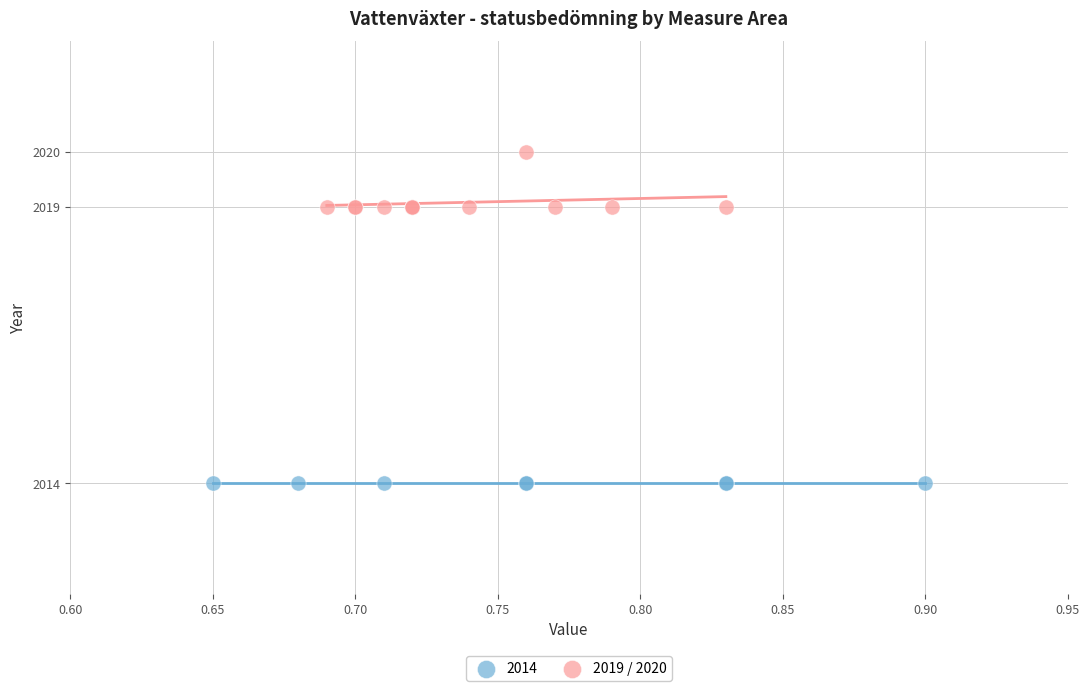

Which series contains the highest Y value?

2019 / 2020